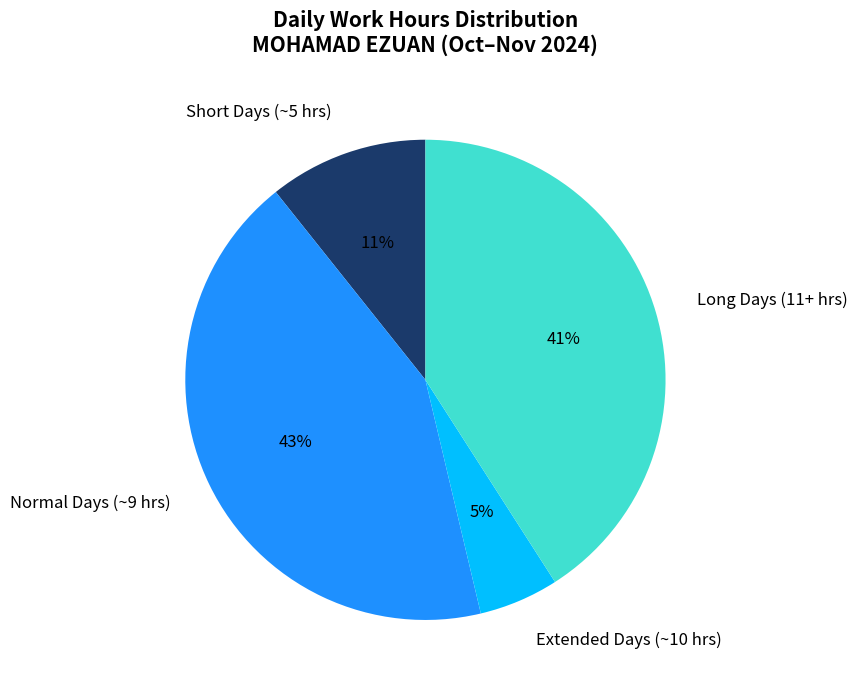

Rank the categories by value from lowest to highest.

Extended Days (~10 hrs), Short Days (~5 hrs), Long Days (11+ hrs), Normal Days (~9 hrs)